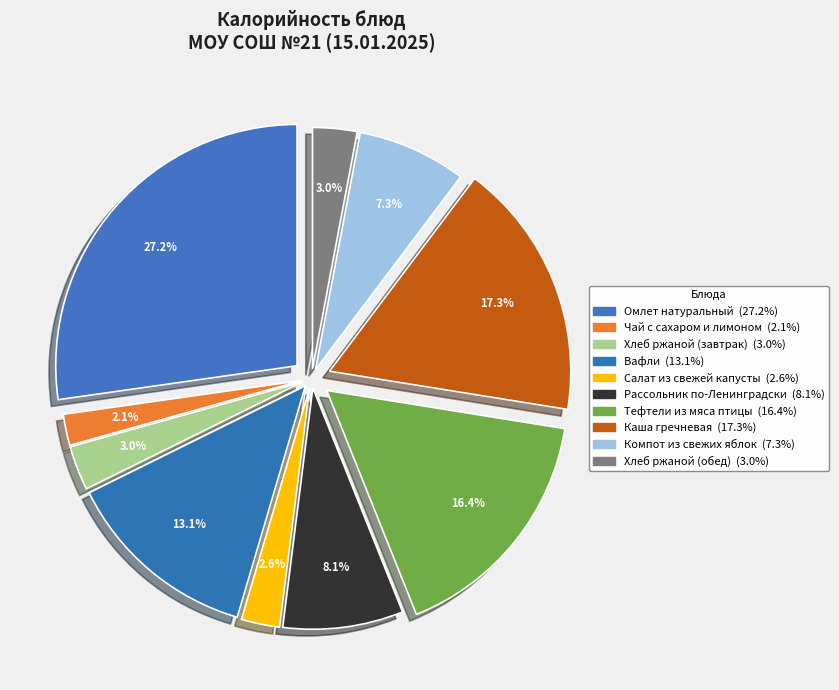

Count the number of slices in the pie.

10